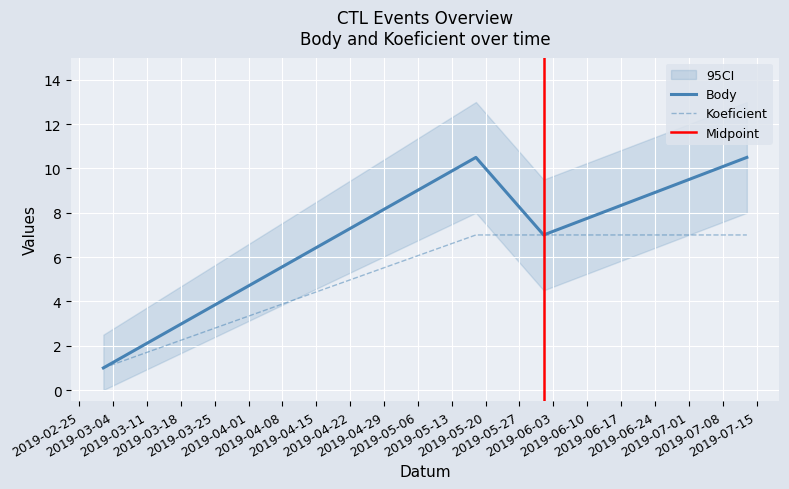

What is the highest value of the Koeficient series?

7.0